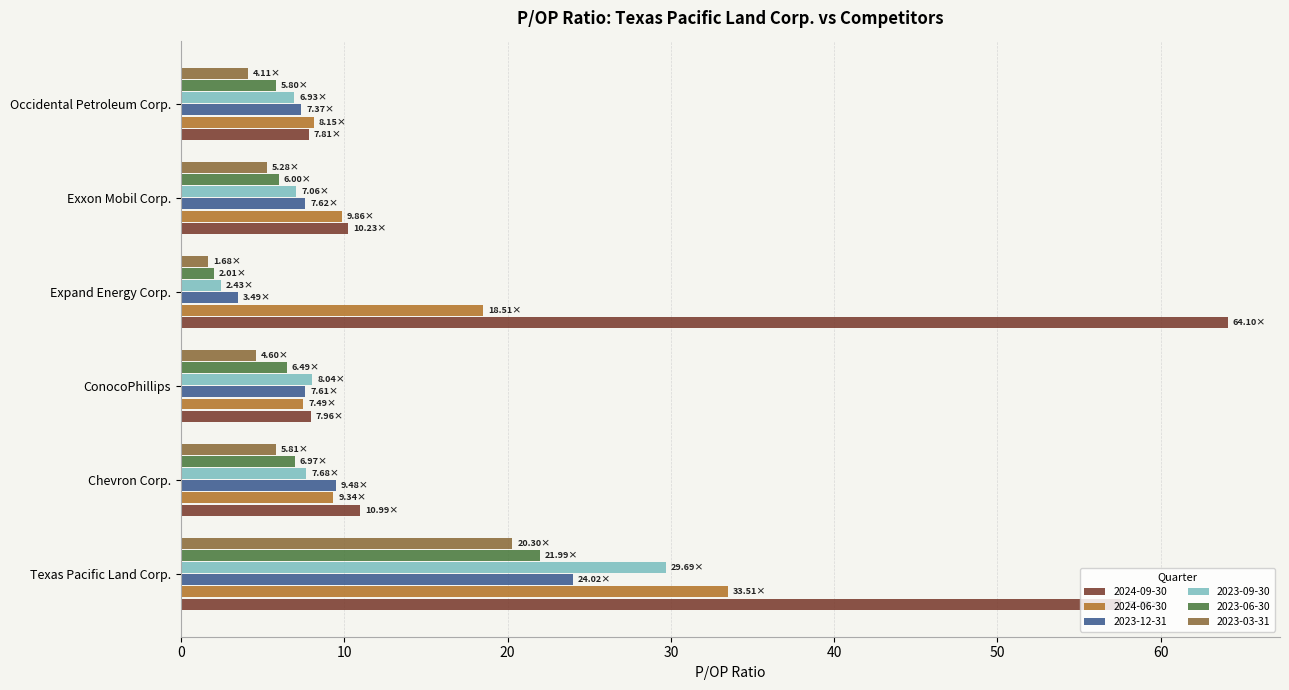

What is the sum of the 2023-06-30 values at ConocoPhillips and Chevron Corp.?

13.5